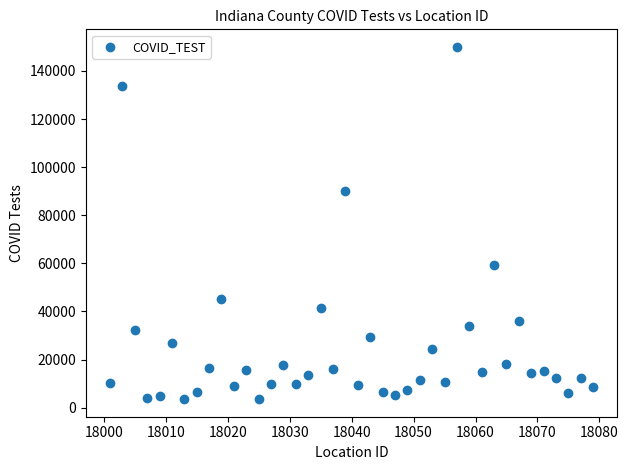

What is the range of X values (max minus min)?

78